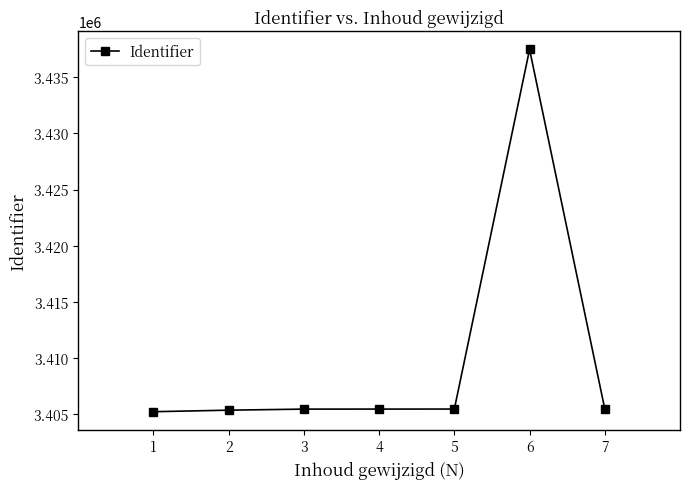

True or false: there are more than 0 points higher than both neighbors.

True